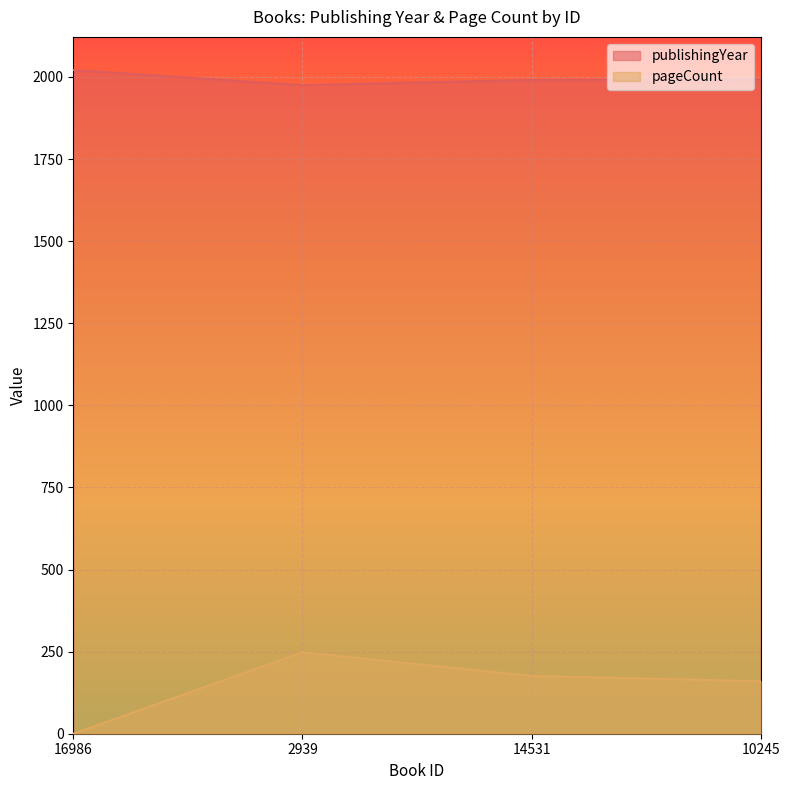

True or false: pageCount has more than 2 interior local peaks.

False